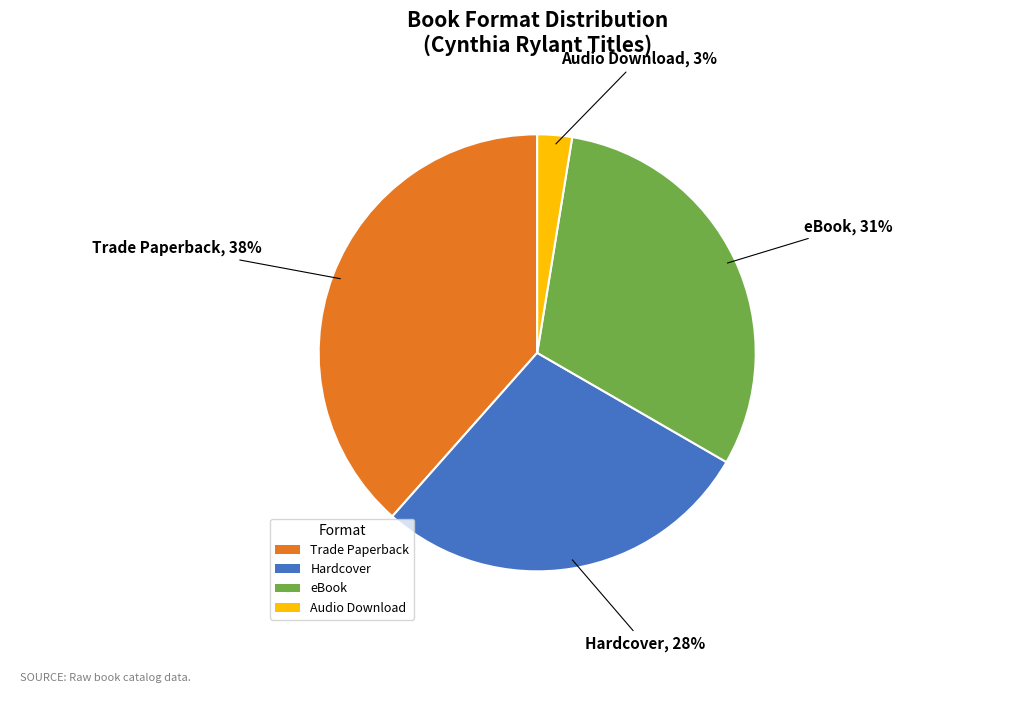

Count the number of slices in the pie.

4